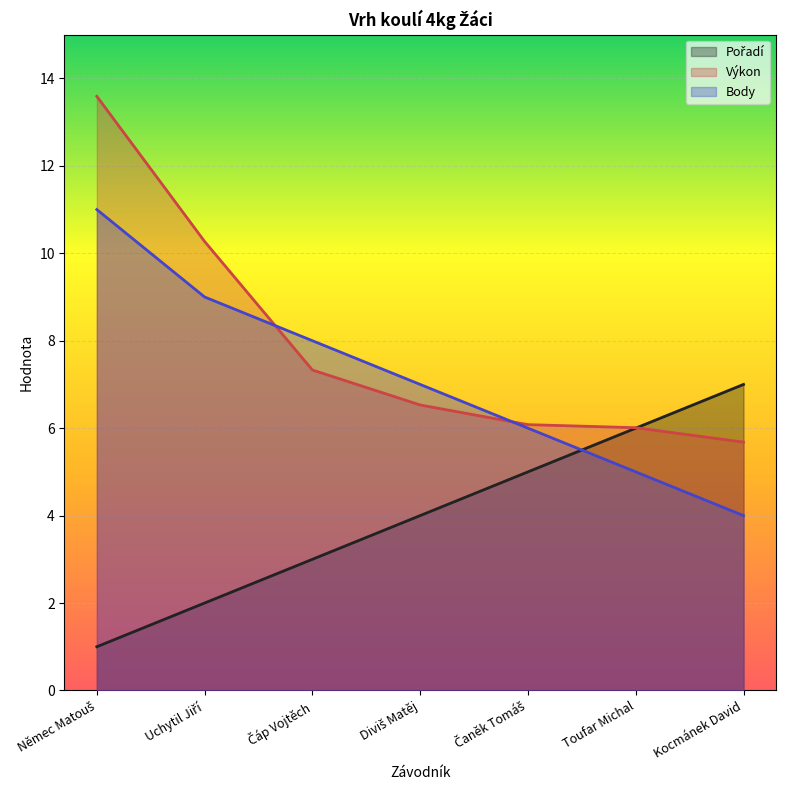

What is the minimum value for Body?

4.0